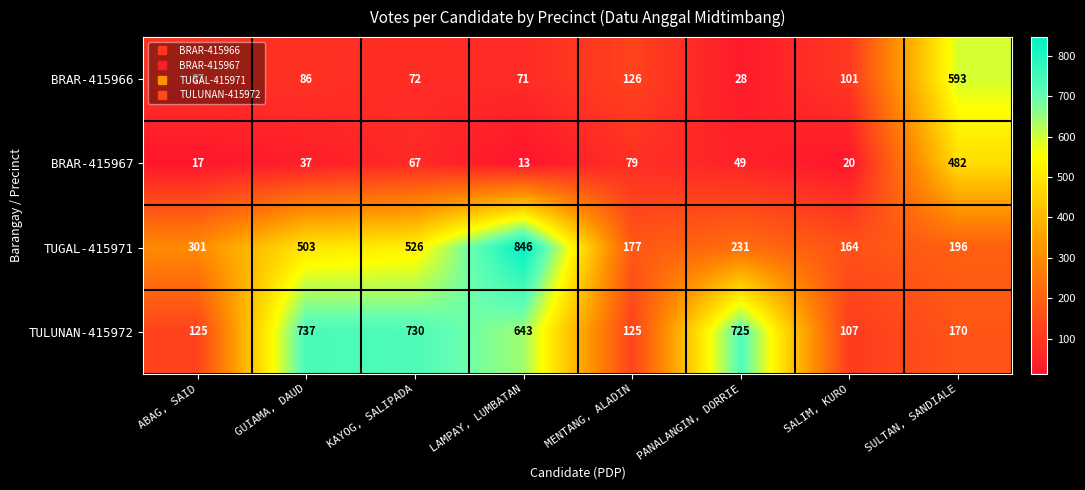

At which category does the chart reach its minimum across all series?

LAMPAY, LUMBATAN